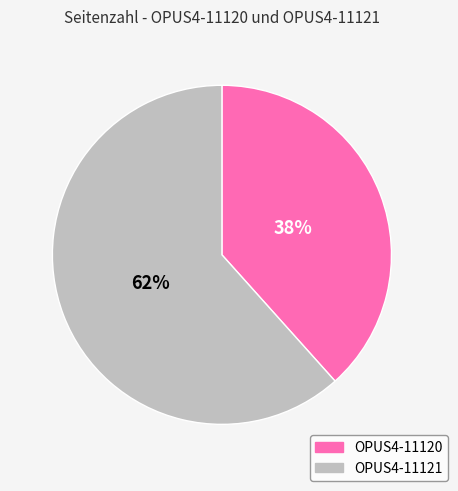

What is the ratio of the value at OPUS4-11121 to the value at OPUS4-11120?

1.6